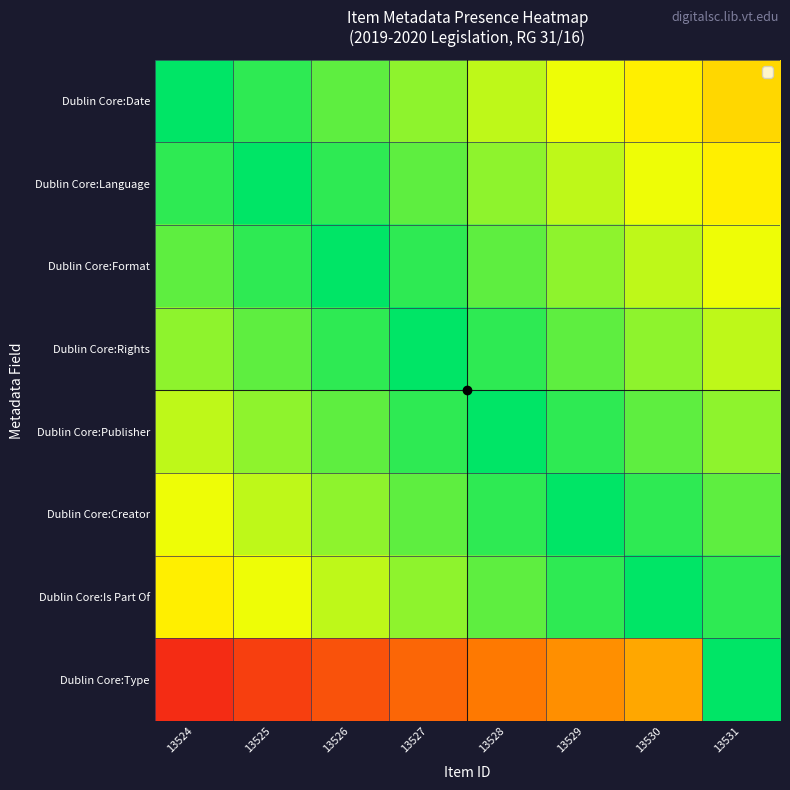

Reading right to left, list all the values displayed in this chart.

Dublin Core:Date: 13531=0.6	13530=0.6	13529=0.7	13528=0.8	13527=0.8	13526=0.9	13525=0.9	13524=1.0
Dublin Core:Language: 13531=0.6	13530=0.7	13529=0.8	13528=0.8	13527=0.9	13526=0.9	13525=1.0	13524=0.9
Dublin Core:Format: 13531=0.7	13530=0.8	13529=0.8	13528=0.9	13527=0.9	13526=1.0	13525=0.9	13524=0.9
Dublin Core:Rights: 13531=0.8	13530=0.8	13529=0.9	13528=0.9	13527=1.0	13526=0.9	13525=0.9	13524=0.8
Dublin Core:Publisher: 13531=0.8	13530=0.9	13529=0.9	13528=1.0	13527=0.9	13526=0.9	13525=0.8	13524=0.8
Dublin Core:Creator: 13531=0.9	13530=0.9	13529=1.0	13528=0.9	13527=0.9	13526=0.8	13525=0.8	13524=0.7
Dublin Core:Is Part Of: 13531=0.9	13530=1.0	13529=0.9	13528=0.9	13527=0.8	13526=0.8	13525=0.7	13524=0.6
Dublin Core:Type: 13531=1.0	13530=0.4	13529=0.4	13528=0.3	13527=0.2	13526=0.2	13525=0.1	13524=0.1